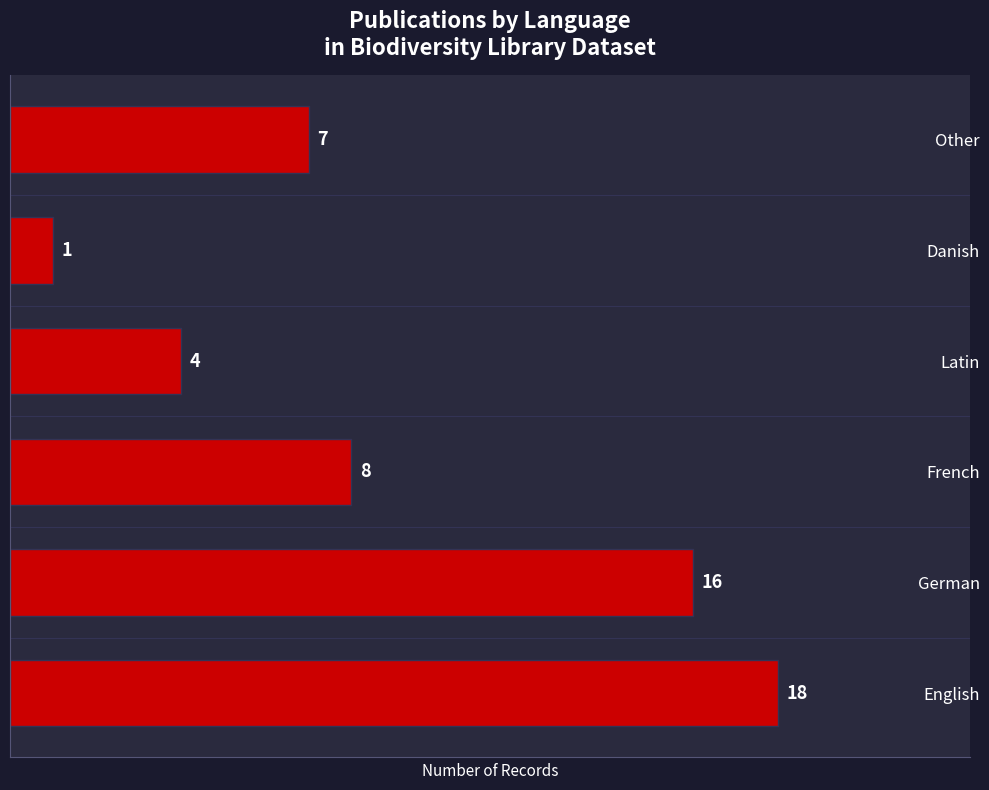

What is the sum of the values at German and English?

34